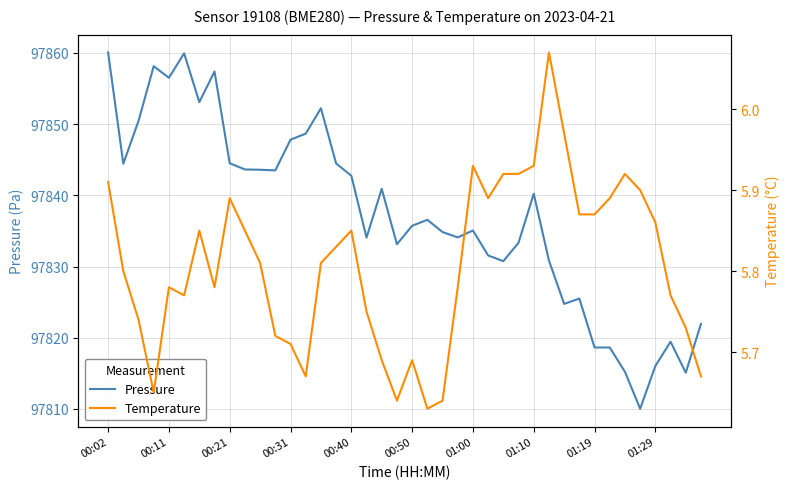

Reading left to right, transcribe all the data shown in this chart.

pressure: 97860.1	97844.4	97850.4	97858.1	97856.5	97859.9	97853.1	97857.4	97844.5	97843.6	97843.6	97843.5	97847.8	97848.7	97852.2	97844.5	97842.8	97834.1	97840.9	97833.1	97835.7	97836.6	97834.8	97834.1	97835.1	97831.6	97830.8	97833.3	97840.2	97830.8	97824.8	97825.5	97818.6	97818.6	97815.2	97810.0	97816.0	97819.4	97815.1	97821.9
temperature: 5.9	5.8	5.7	5.7	5.8	5.8	5.8	5.8	5.9	5.8	5.8	5.7	5.7	5.7	5.8	5.8	5.8	5.8	5.7	5.6	5.7	5.6	5.6	5.8	5.9	5.9	5.9	5.9	5.9	6.1	6.0	5.9	5.9	5.9	5.9	5.9	5.9	5.8	5.7	5.7